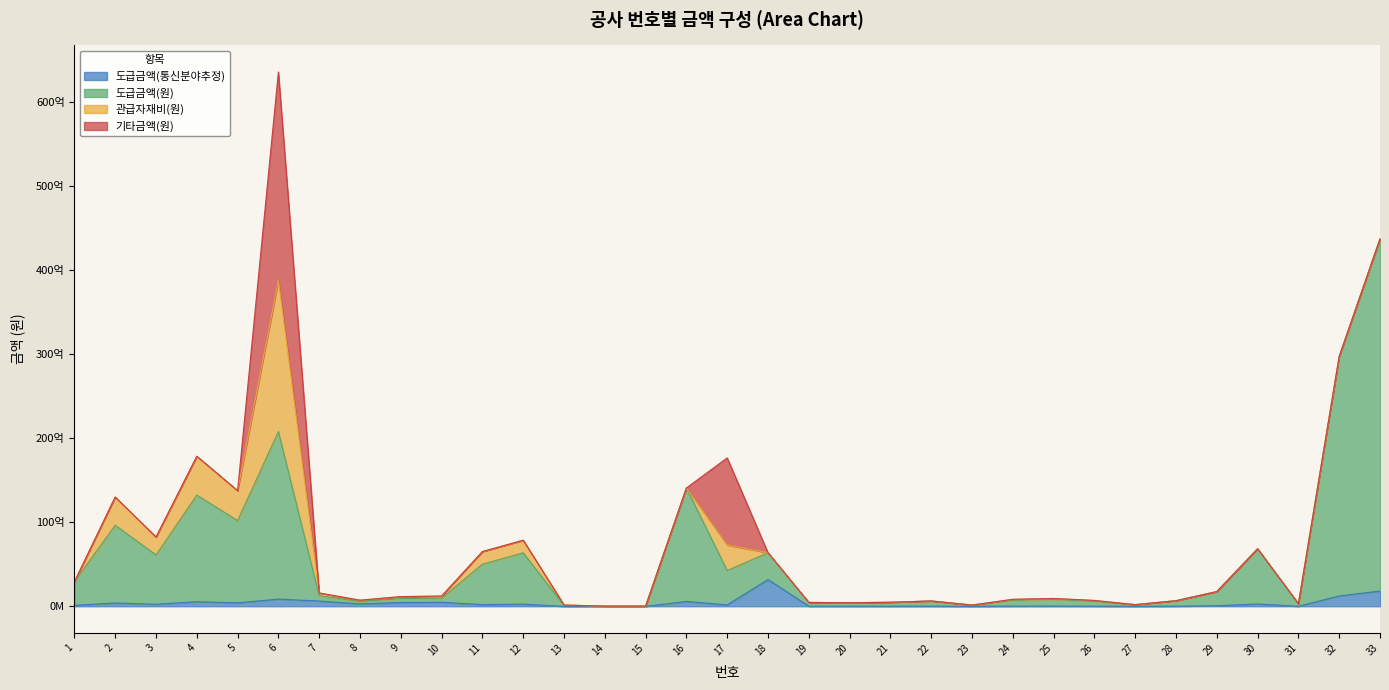

At which label is 도급금액(통신분야추정) closest to 1595227500?

33